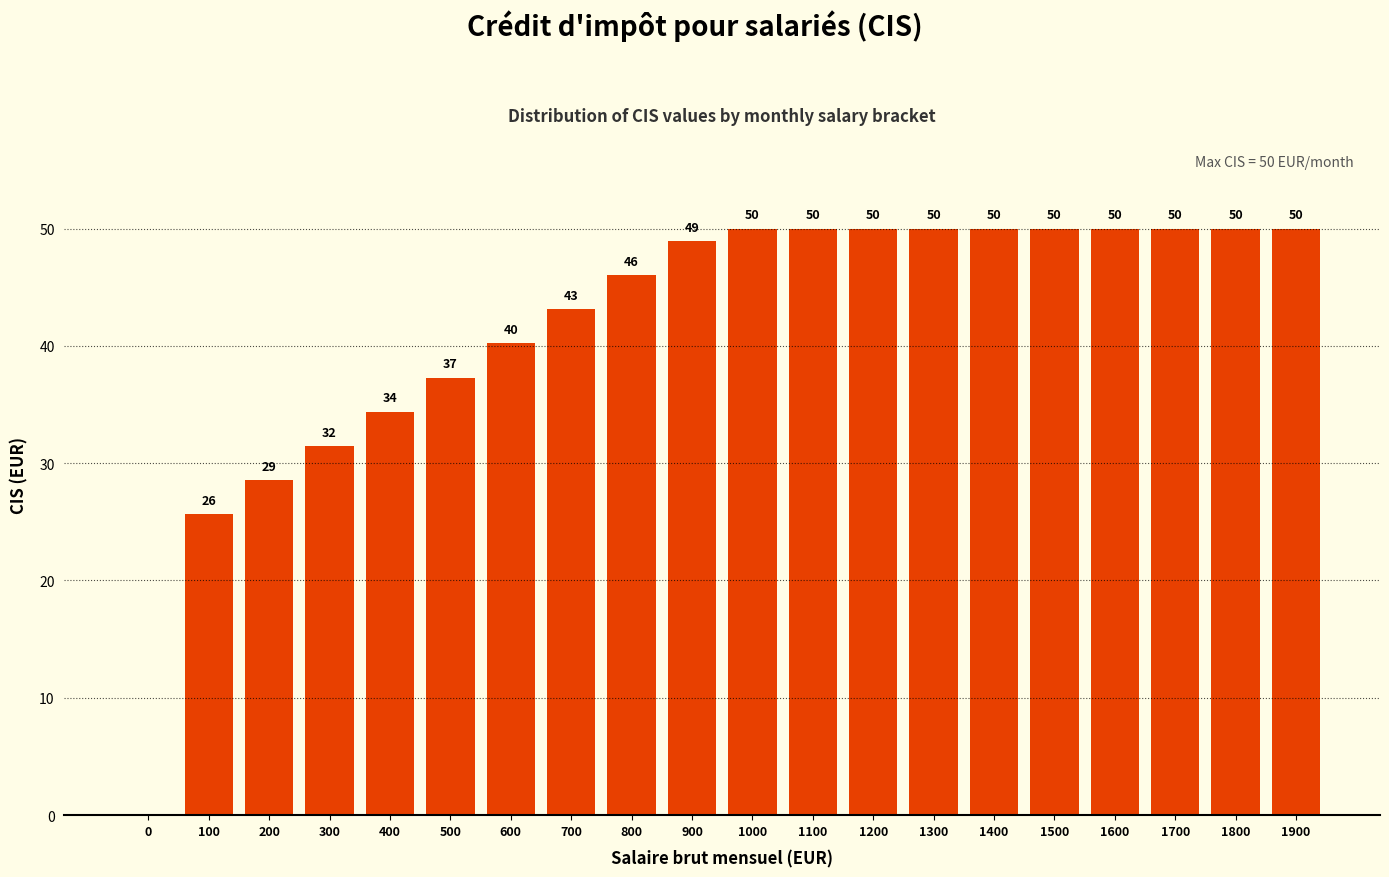

Which has a higher value, 0 or 1100?

1100